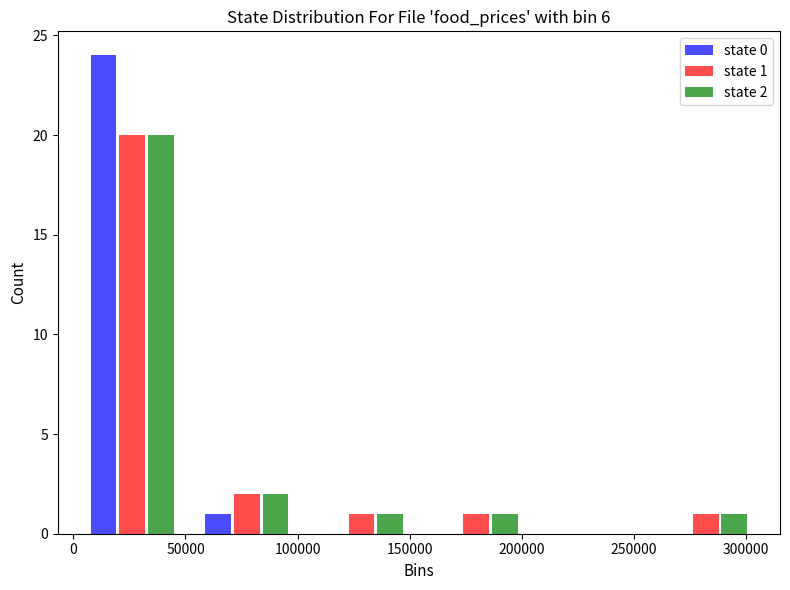

In the state 0 series, which range on the x-axis has the tallest bar?

0 to 50000